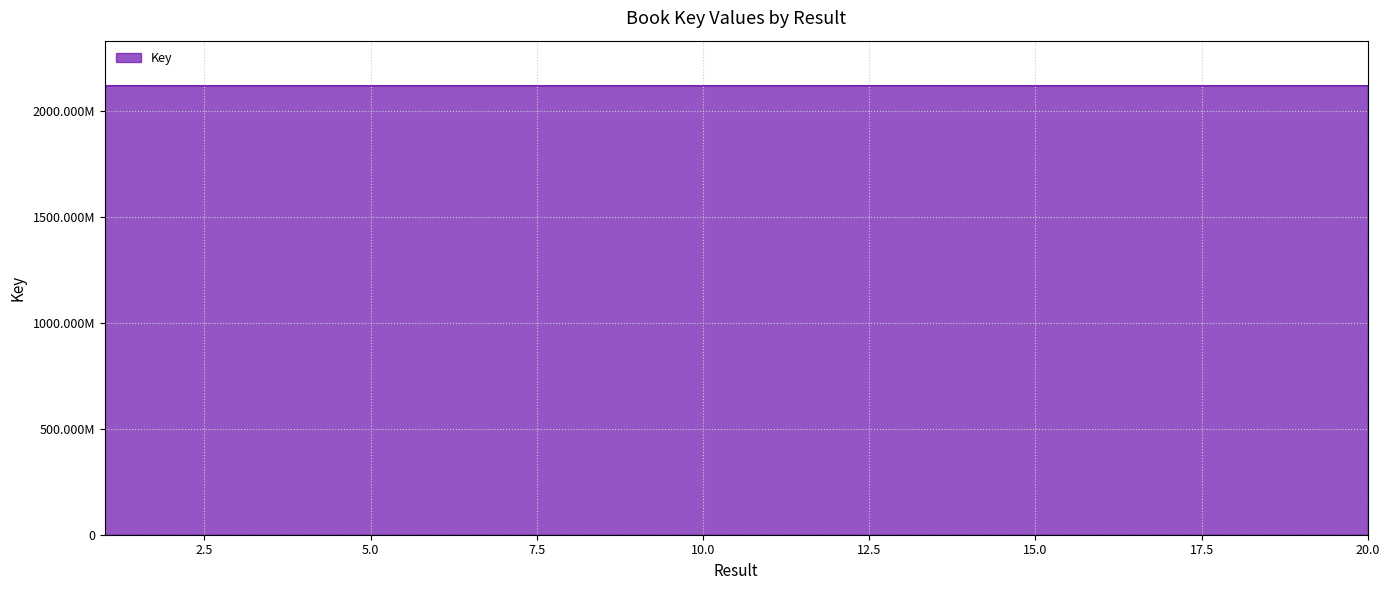

Reading right to left, transcribe all the data shown in this chart.

20=2117912361	19=2117915940	18=2117915883	17=2117926636	16=2117904310	15=2117895543	14=2117920234	13=2118117577	12=2117915967	11=2117896565	10=2117909861	9=2117916512	8=2117895310	7=2117909465	6=2117903070	5=2117916724	4=2117924699	3=2117911689	2=2117895556	1=2118117536